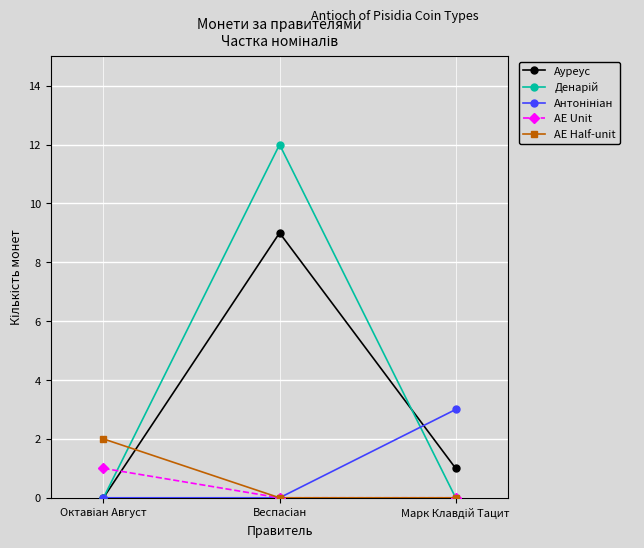

Is this an area chart (filled region under the line)?

No